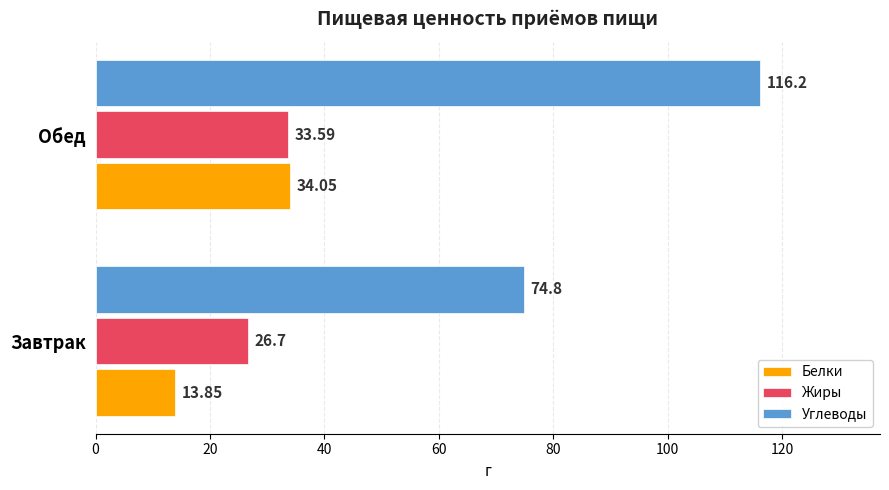

What is the difference between the highest and lowest values at Обед?

82.6